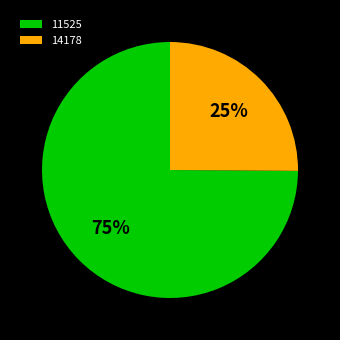

What percentage is the 14178 slice, to the nearest percent?

25%